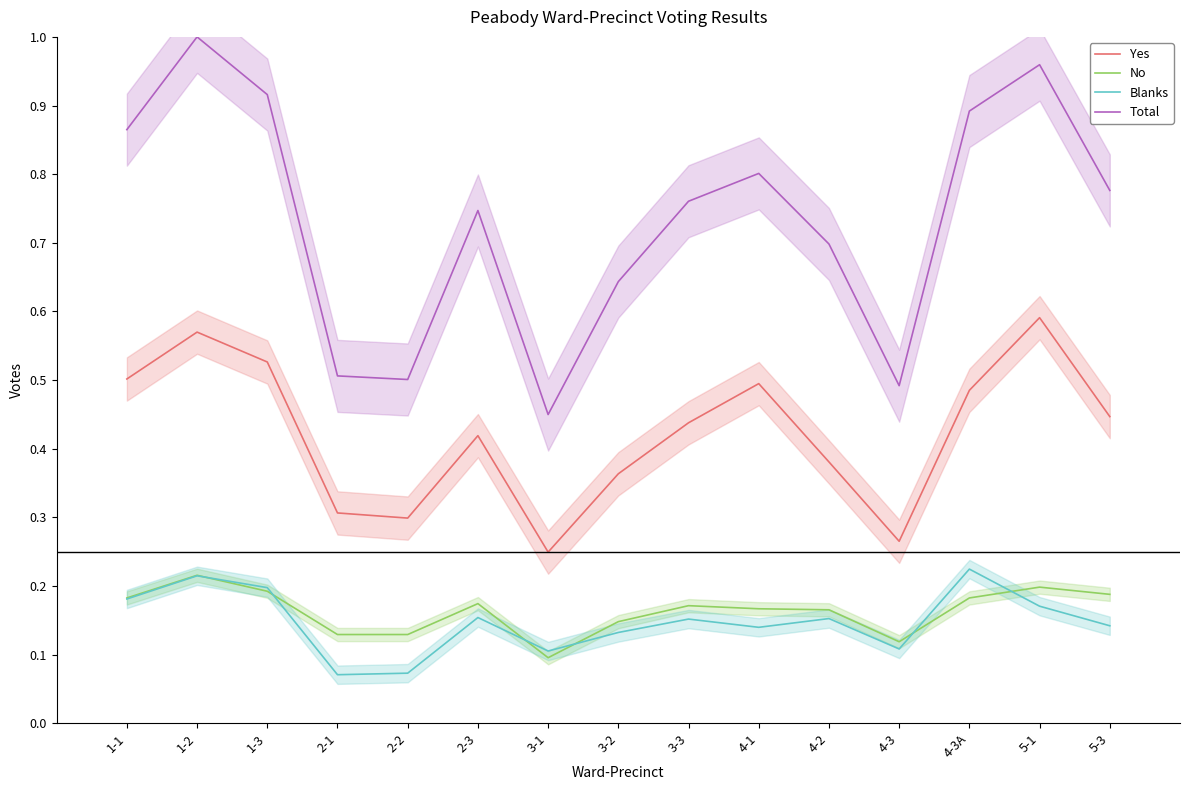

List the series in order of their peak value, highest first.

Total, Yes, Blanks, No